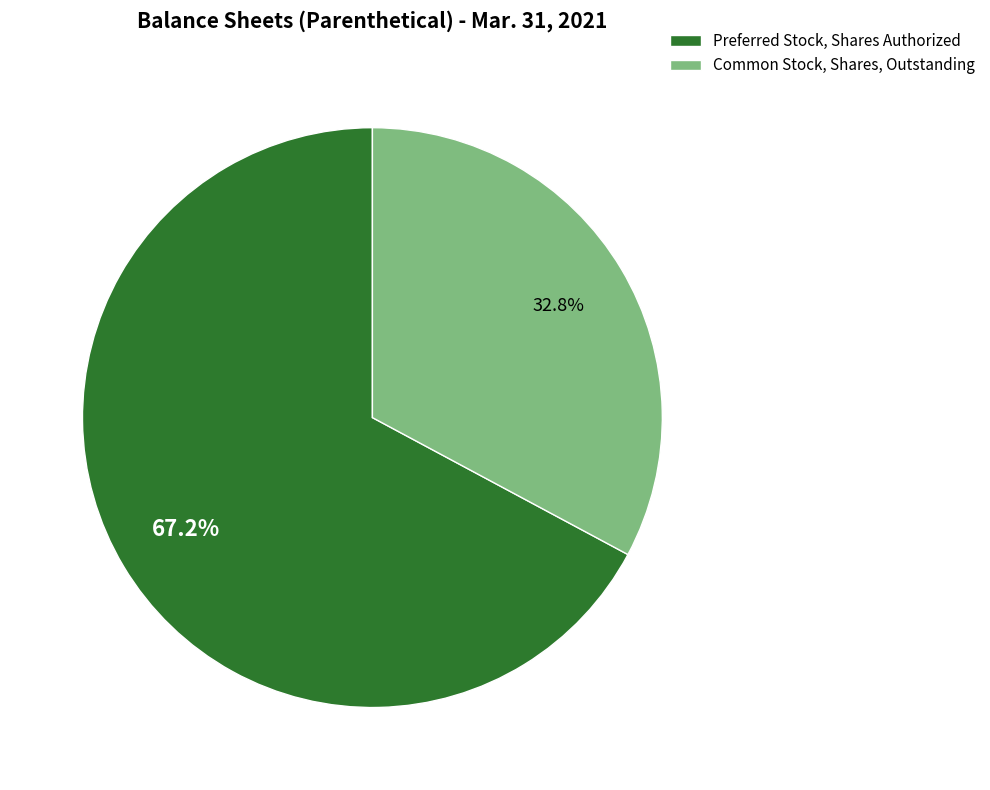

Which category has the biggest portion of the pie?

Preferred Stock, Shares Authorized